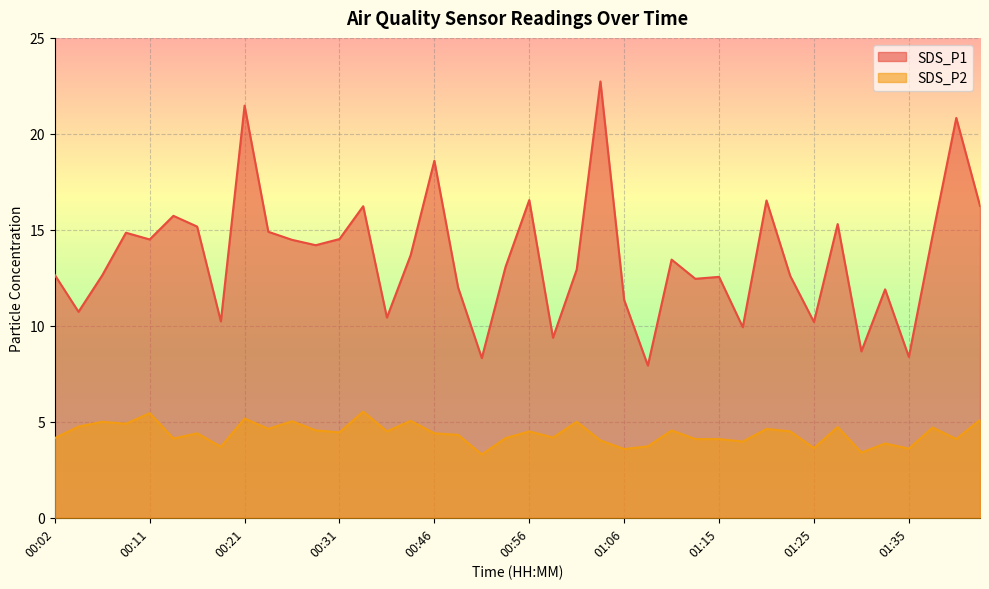

What is the maximum value for SDS_P2?

5.5